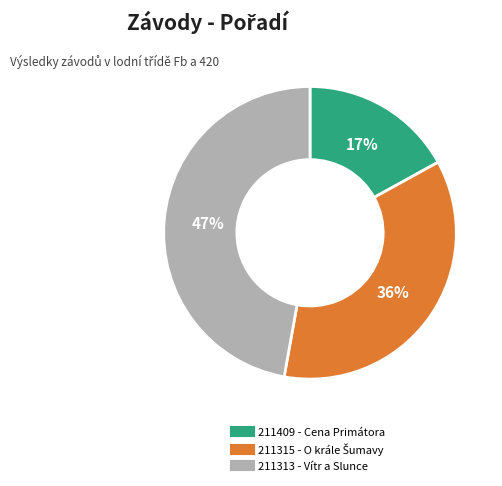

What percentage is the 211409 slice, to the nearest percent?

17%